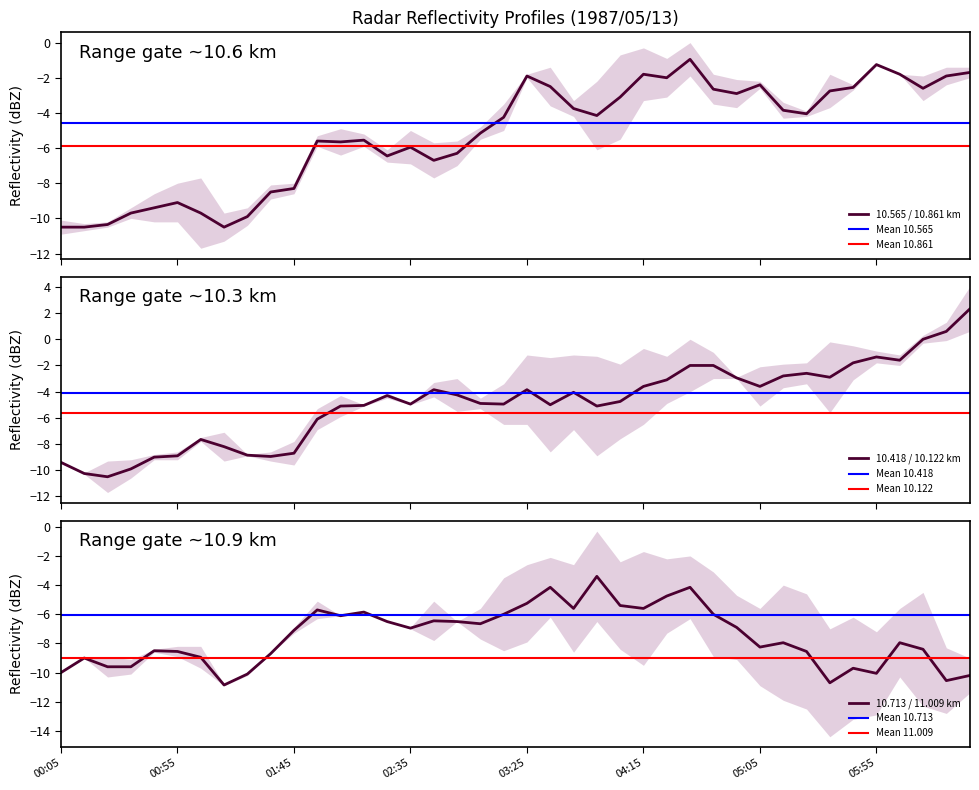

Where is the first local minimum for 10.713?

1987/05/13 00:25